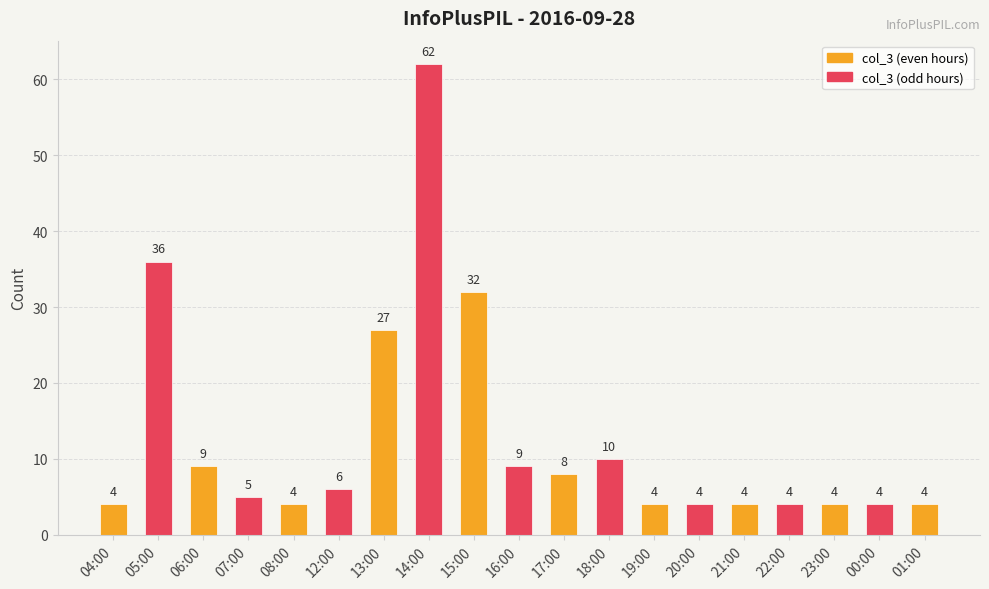

What is the label of the 15th bar from the left?

21:00